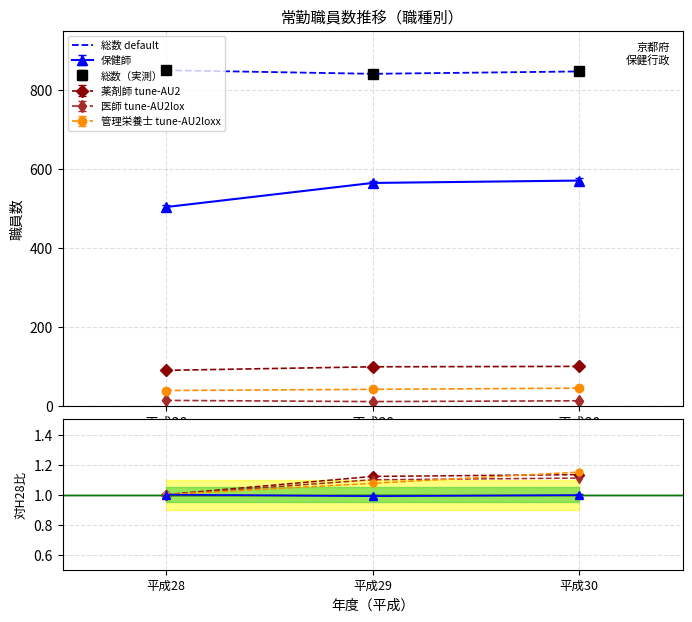

The 保健師 tune-AU2 series shows 1.1 at 平成30. True or false?

True